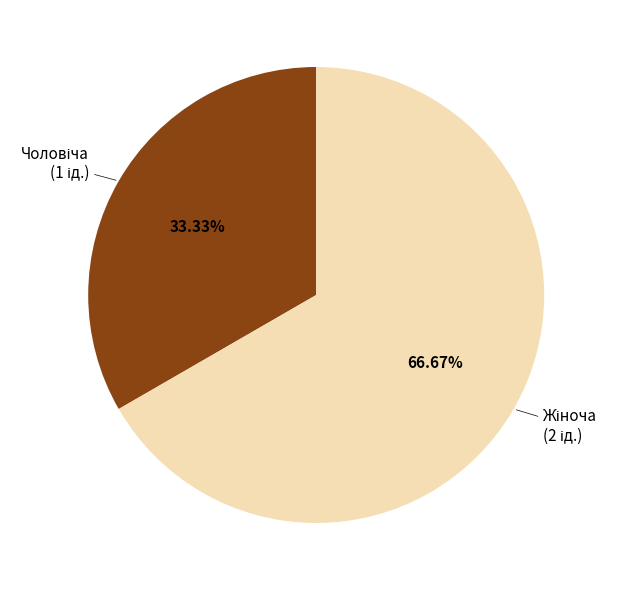

Is there a majority slice in this chart?

Yes